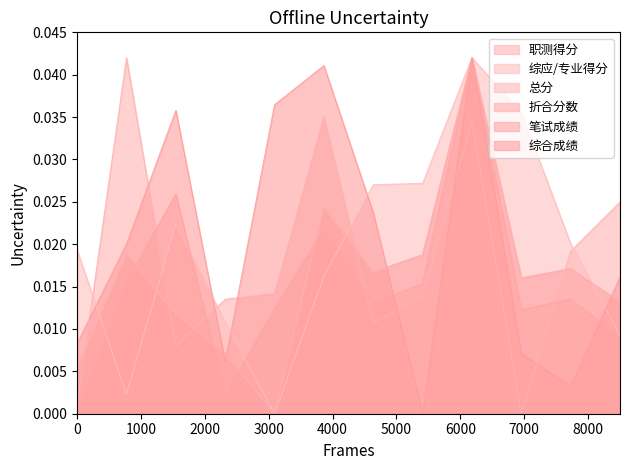

Which series has the largest range (max minus min)?

职测得分